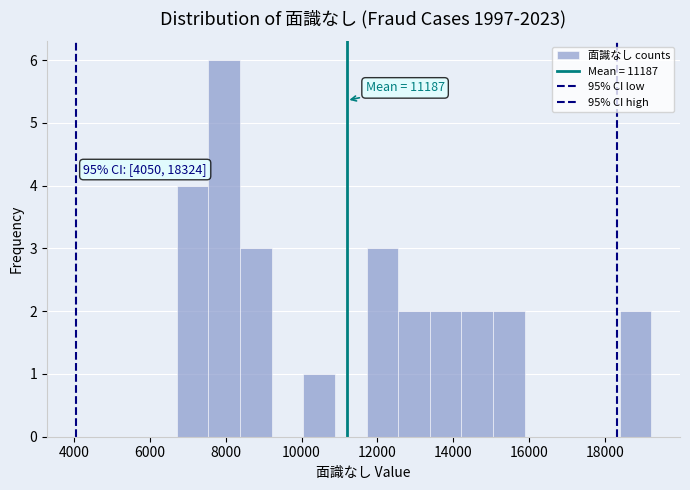

Over which range of the x-axis is the bar tallest?

7600 to 8400